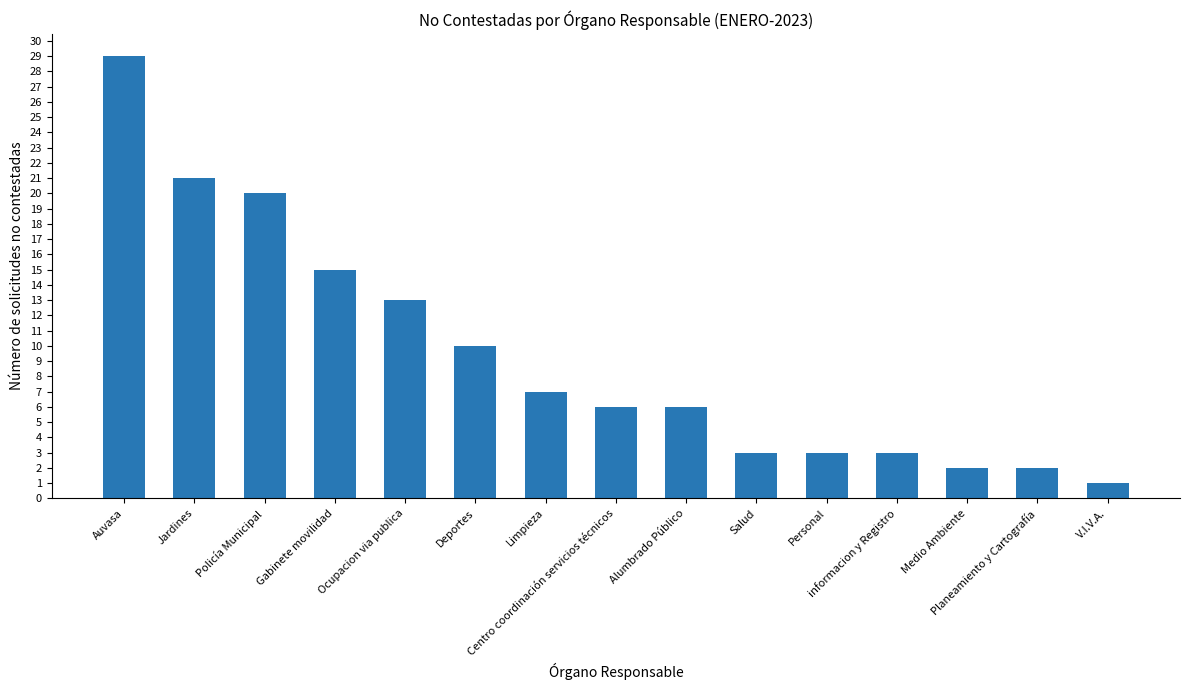

Reading left to right, transcribe all the data shown in this chart.

29	21	20	15	13	10	7	6	6	3	3	3	2	2	1